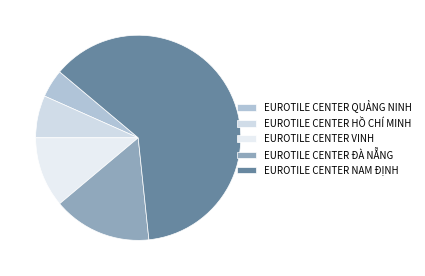

The EUROTILE CENTER ĐÀ NẴNG slice represents 16% of the pie. True or false?

True